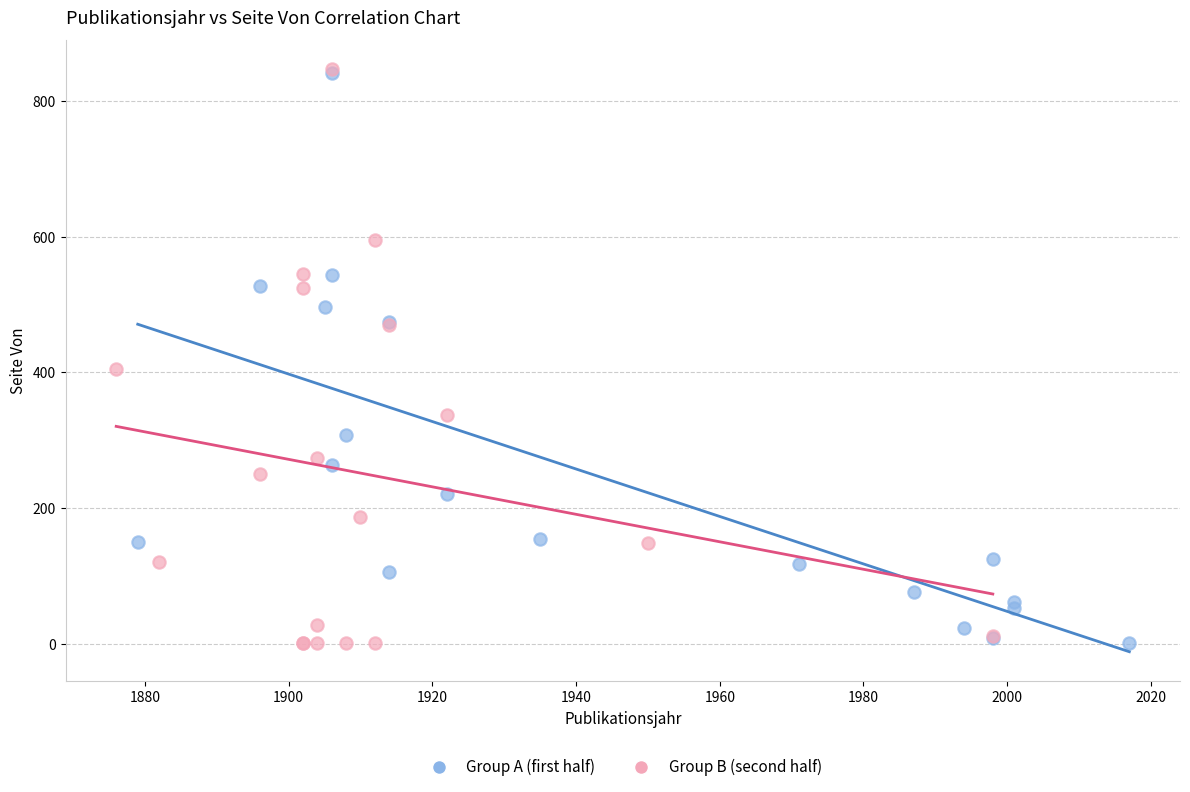

What are all the series names shown in the legend?

Group A (first half), Group B (second half)